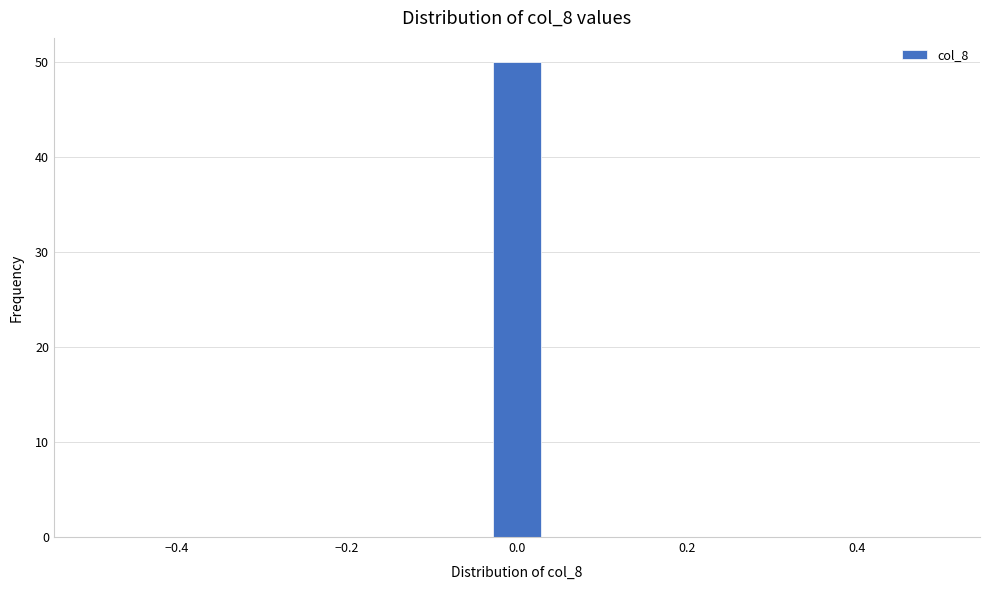

Around what value on the x-axis is the tallest bar? Give the approximate position of its centre, as read against the axis.

0.00